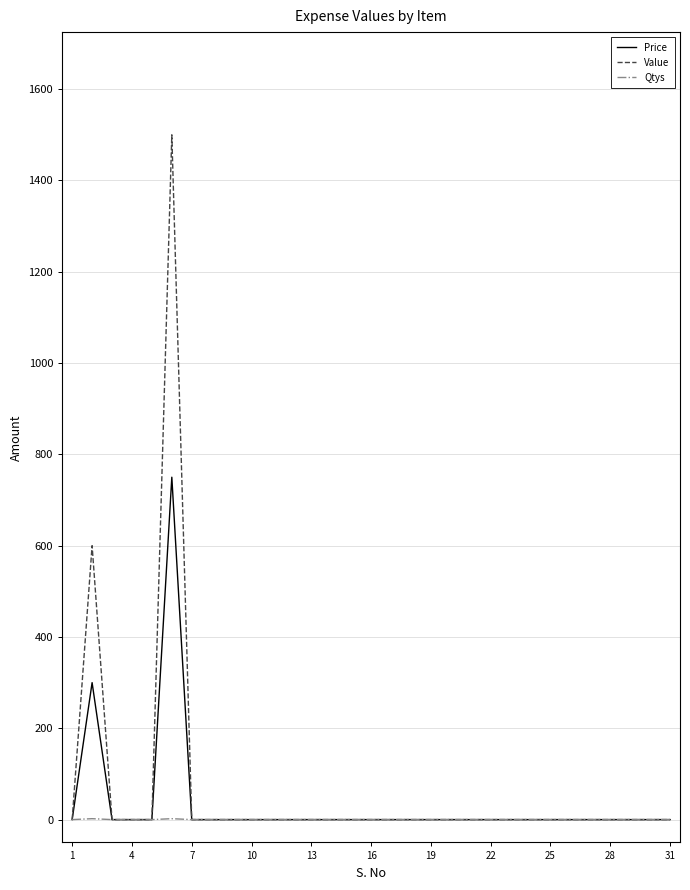

What is the sum of all Qtys values?

4